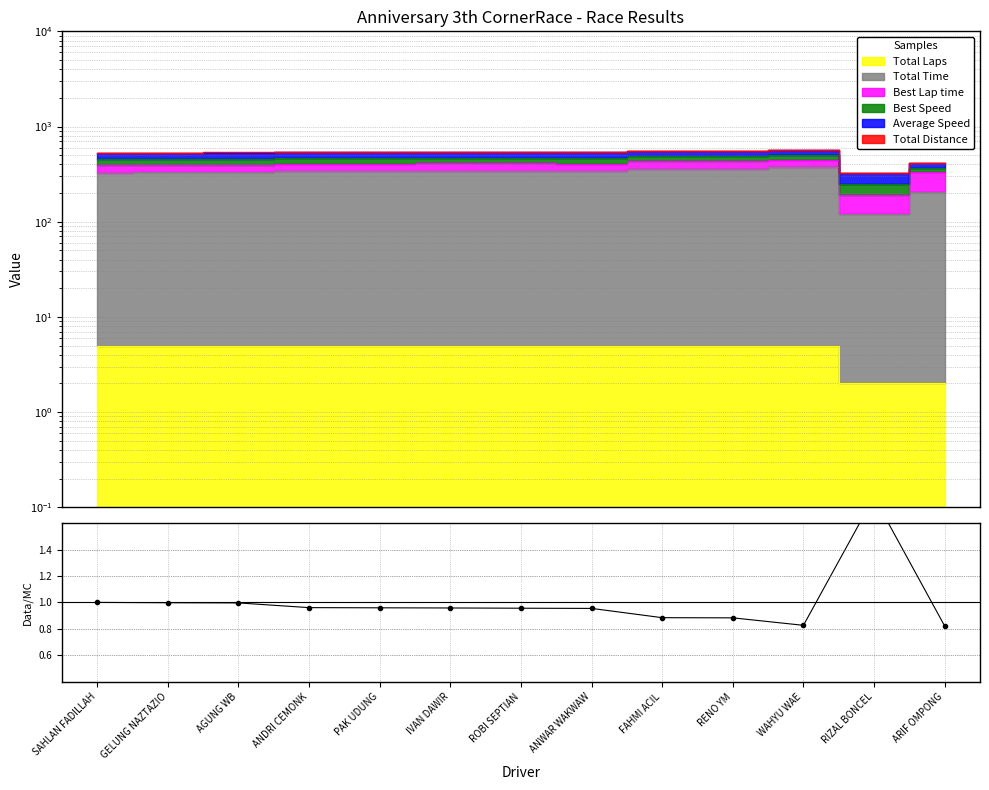

At which category does the chart reach its minimum across all series?

ARIF OMPONG